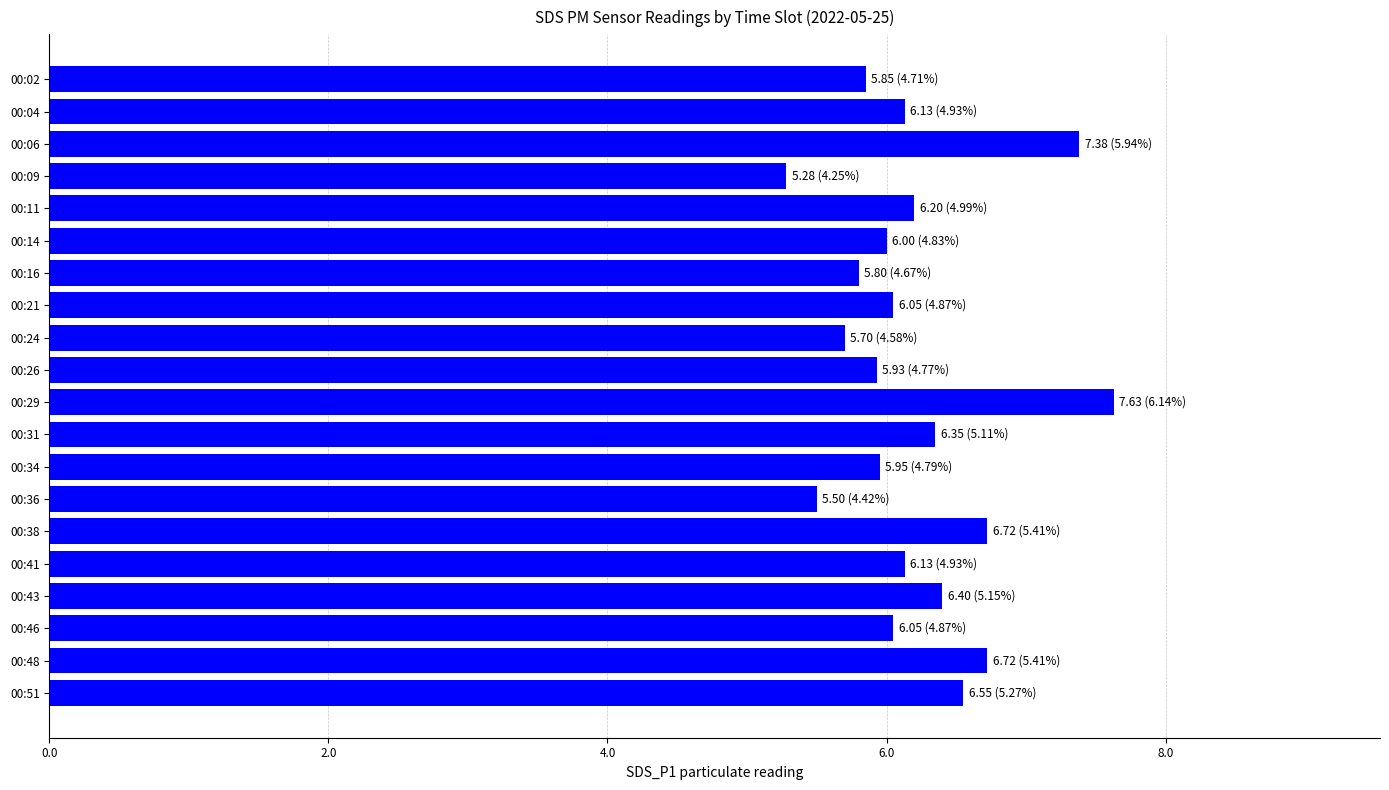

True or false: the data shows 10.7 at 00:06.

False